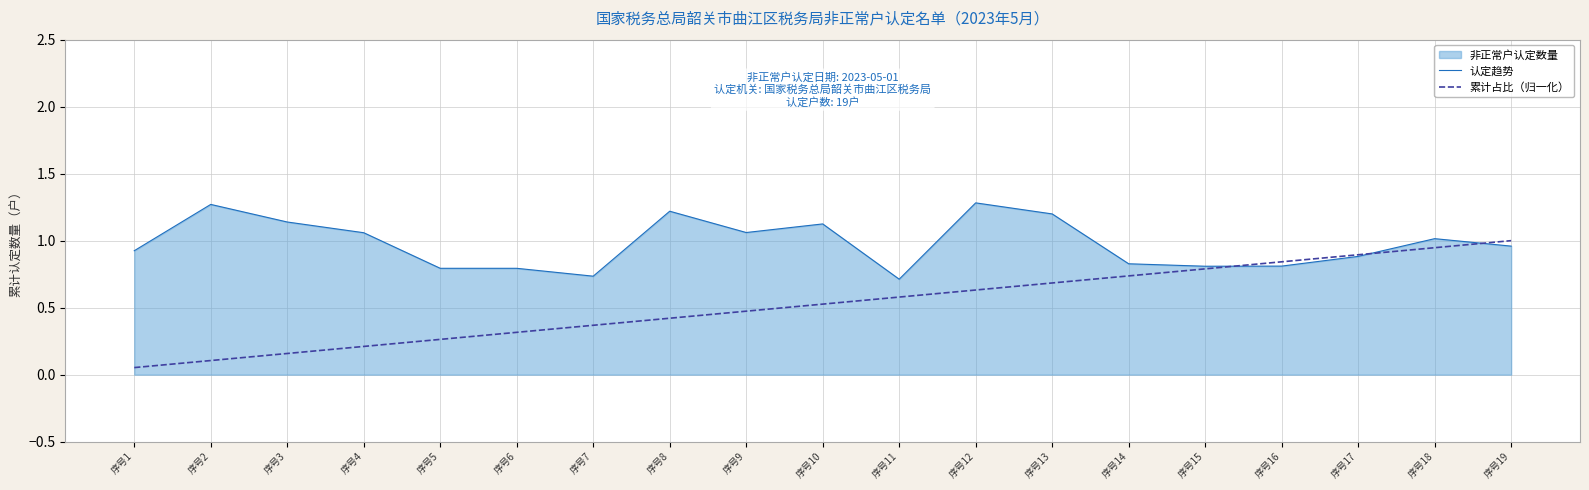

Where is the first local minimum for 认定趋势?

序号7